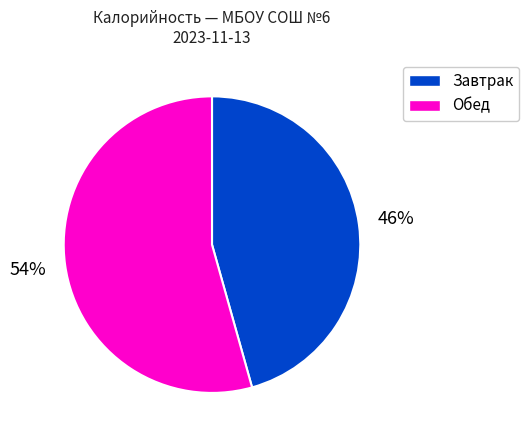

To the nearest percent, what is the average slice percentage?

50%